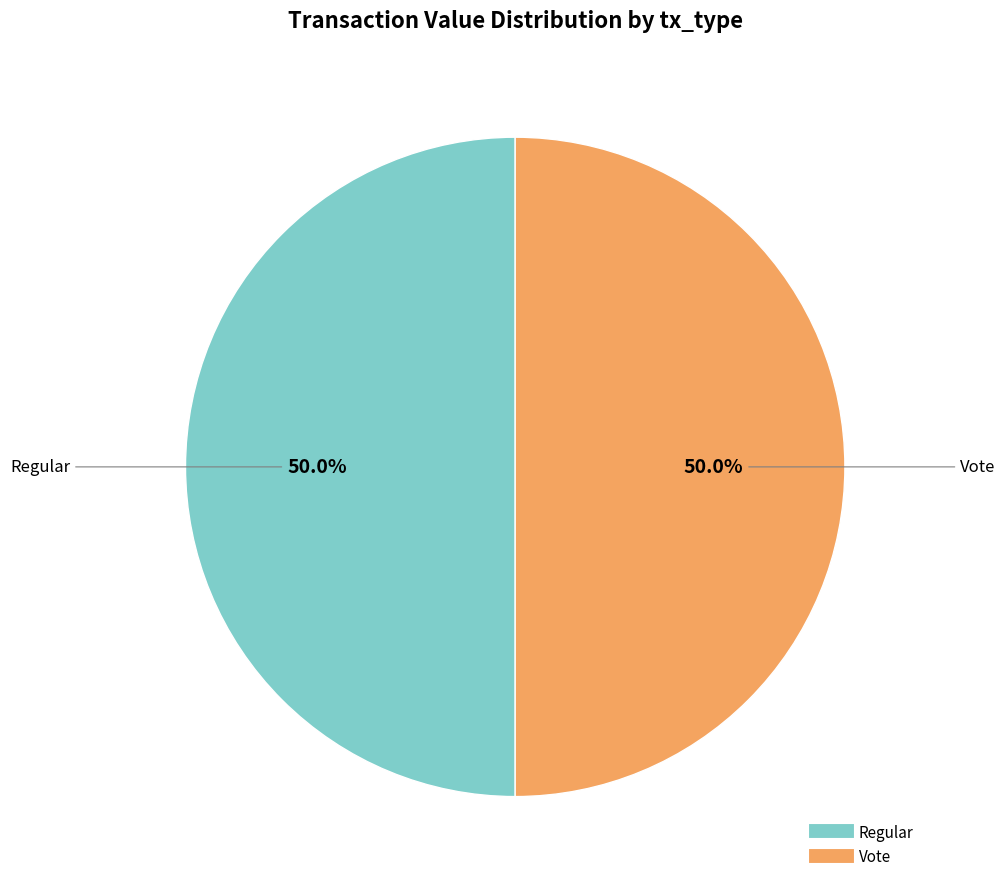

Rank the categories by value from highest to lowest.

Vote (io_index=3), Regular (io_index=0)